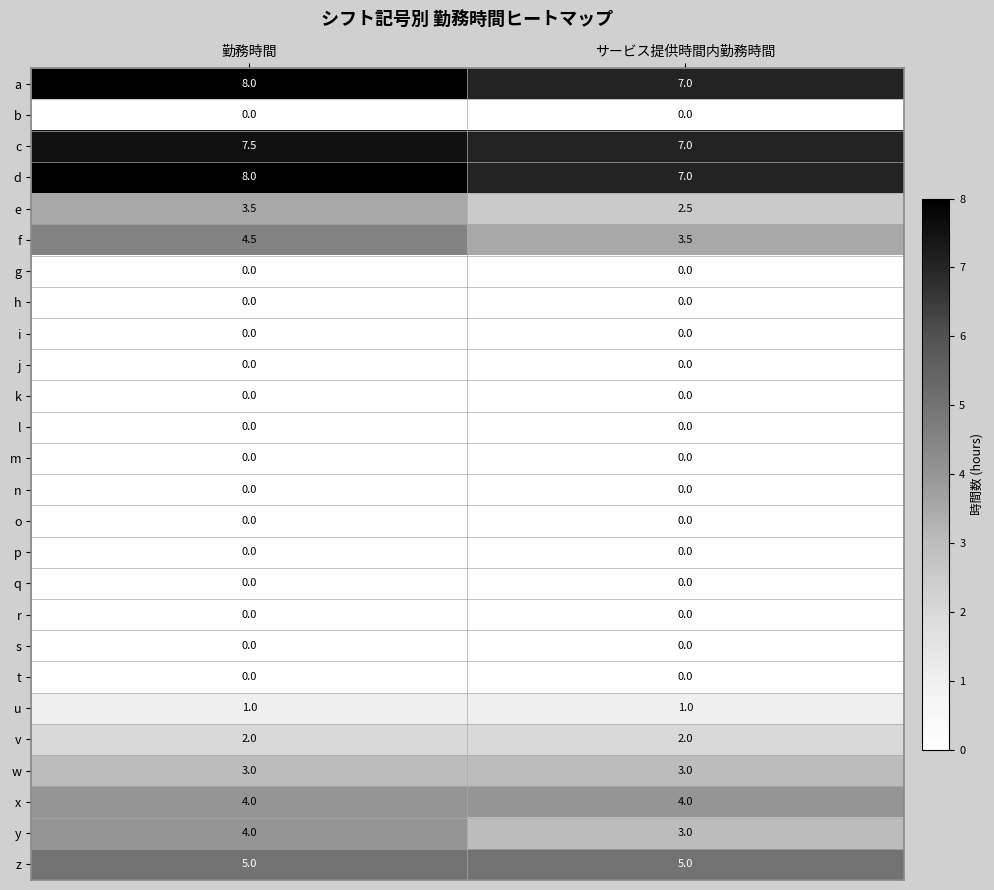

True or false: v has a value of 0.9 at サービス提供時間内勤務時間.

False